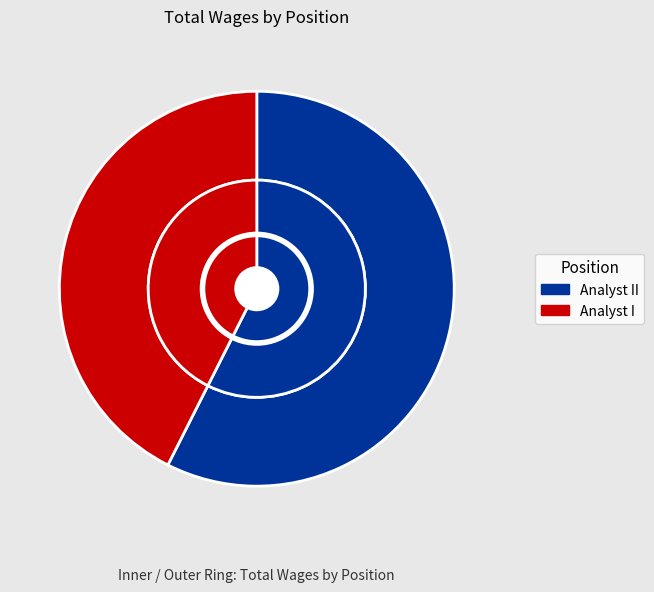

Is it true that Analyst I is 43% of the pie?

True